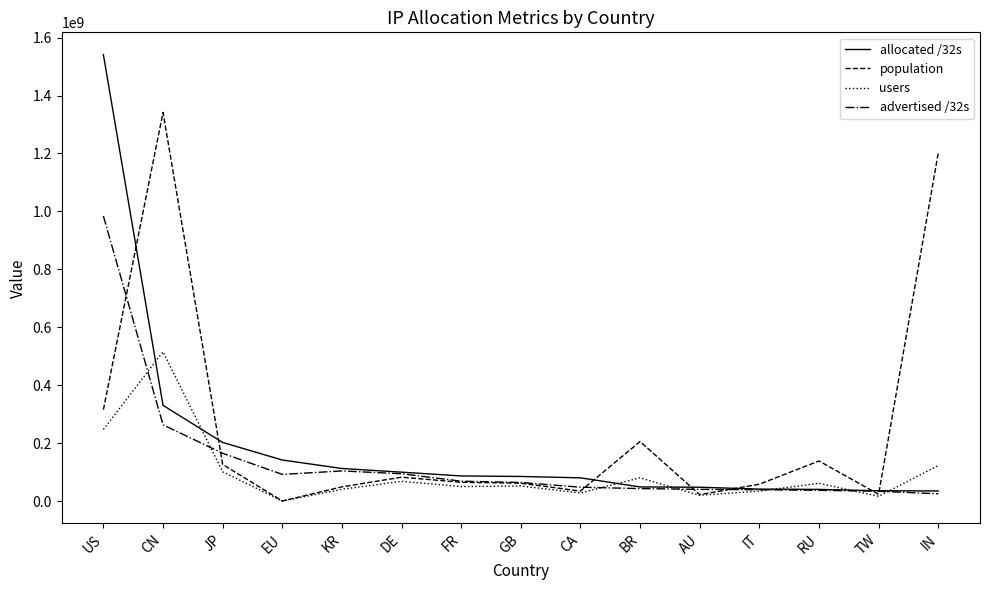

What is the total value across all series at TW?

108277828